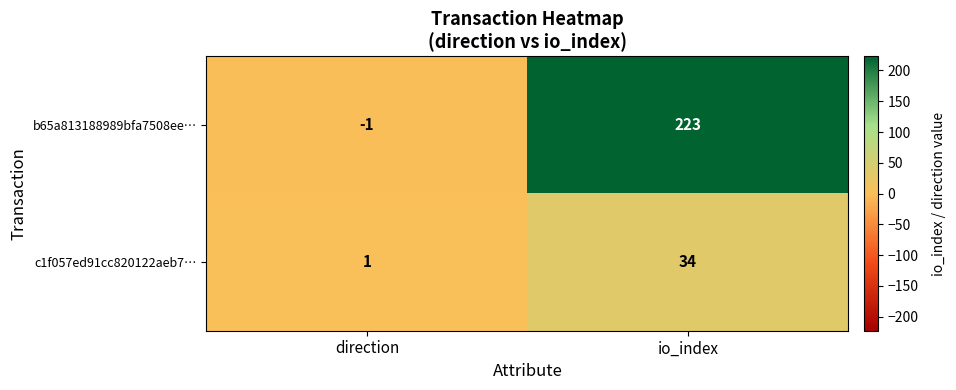

What is the sum of all c1f057ed91cc820122aeb7… values?

35